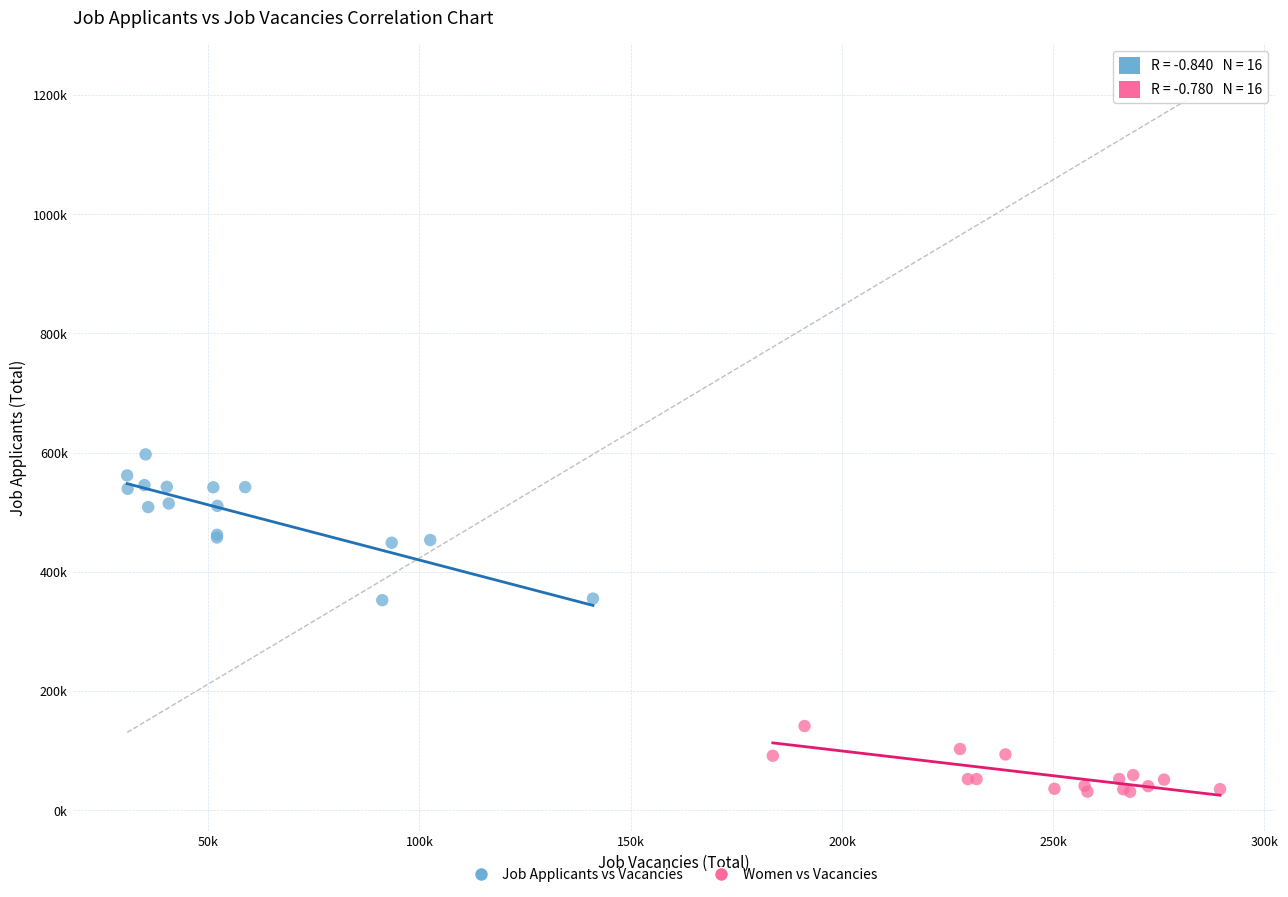

Which series reaches the minimum Y coordinate?

Women vs Vacancies